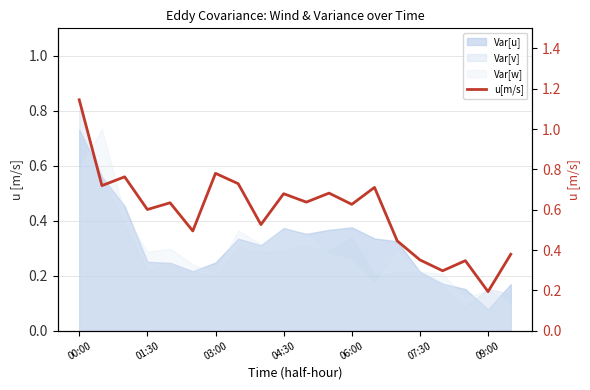

How many lines are shown in the chart?

1